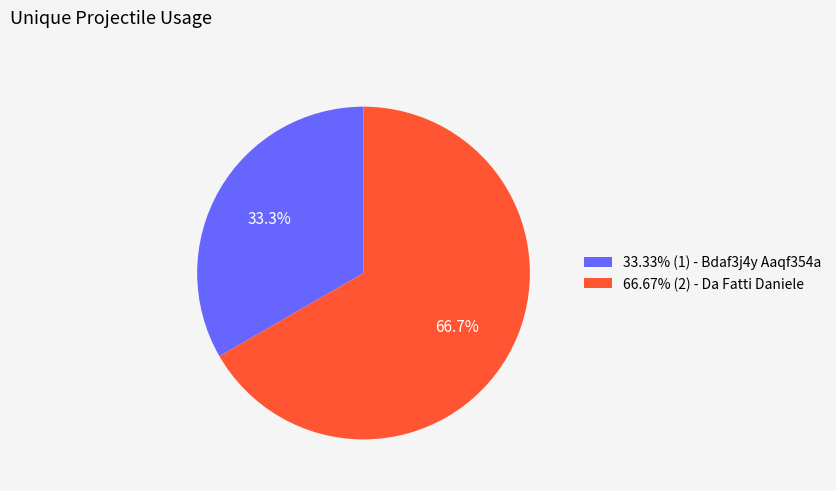

What is the ratio of the value at 33.33% (1) - Bdaf3j4y Aaqf354a to the value at 66.67% (2) - Da Fatti Daniele?

0.5